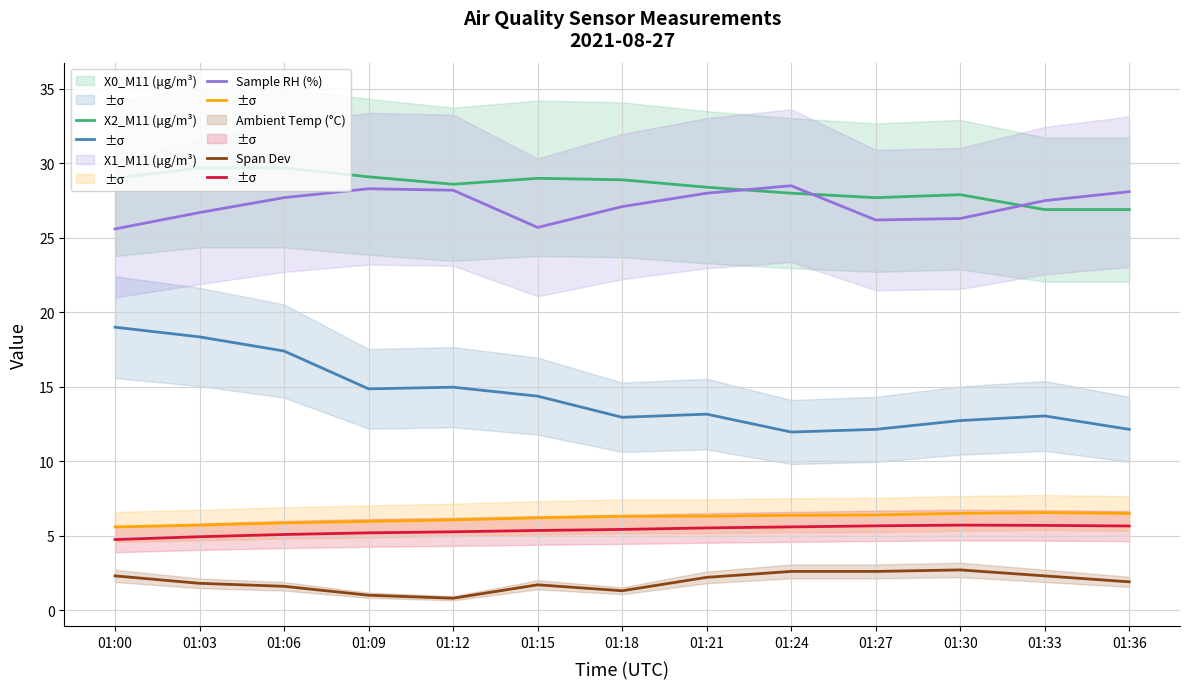

True or false: Ambient Temp (°C) has a value of 14.2 at 01:15.

False